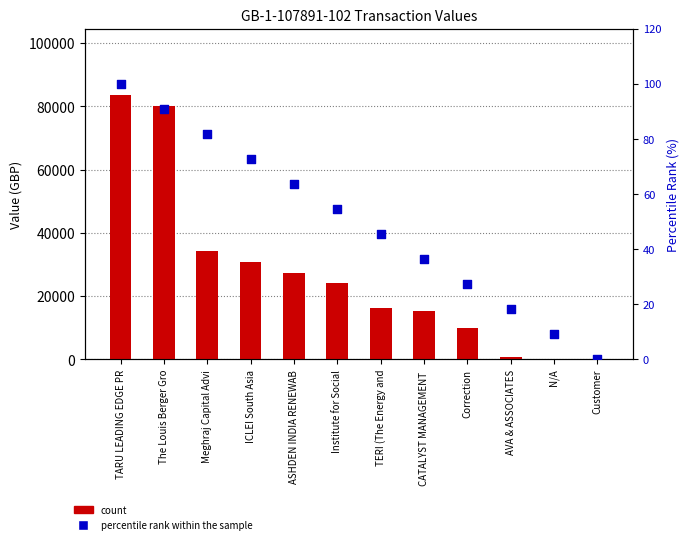

Which series has the largest total across all categories?

count